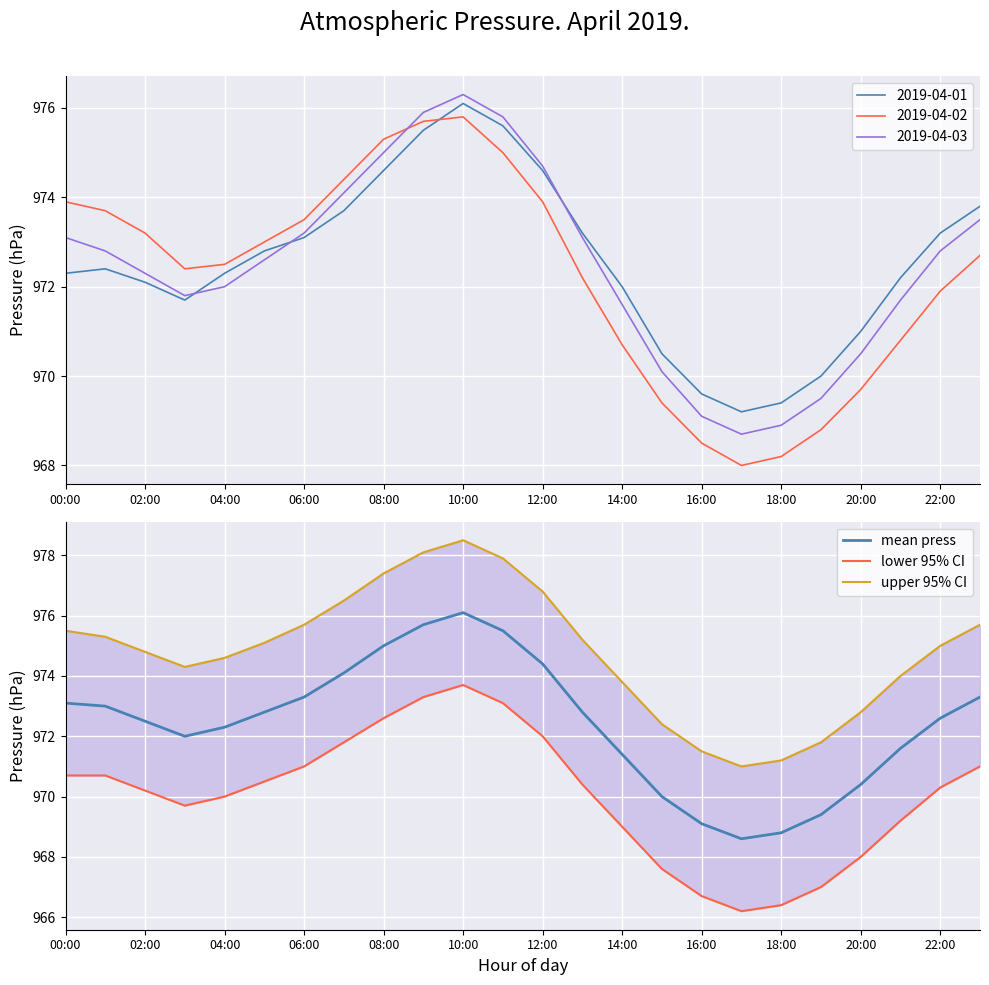

True or false: lower 95% CI has more than 2 points higher than both neighbors.

False